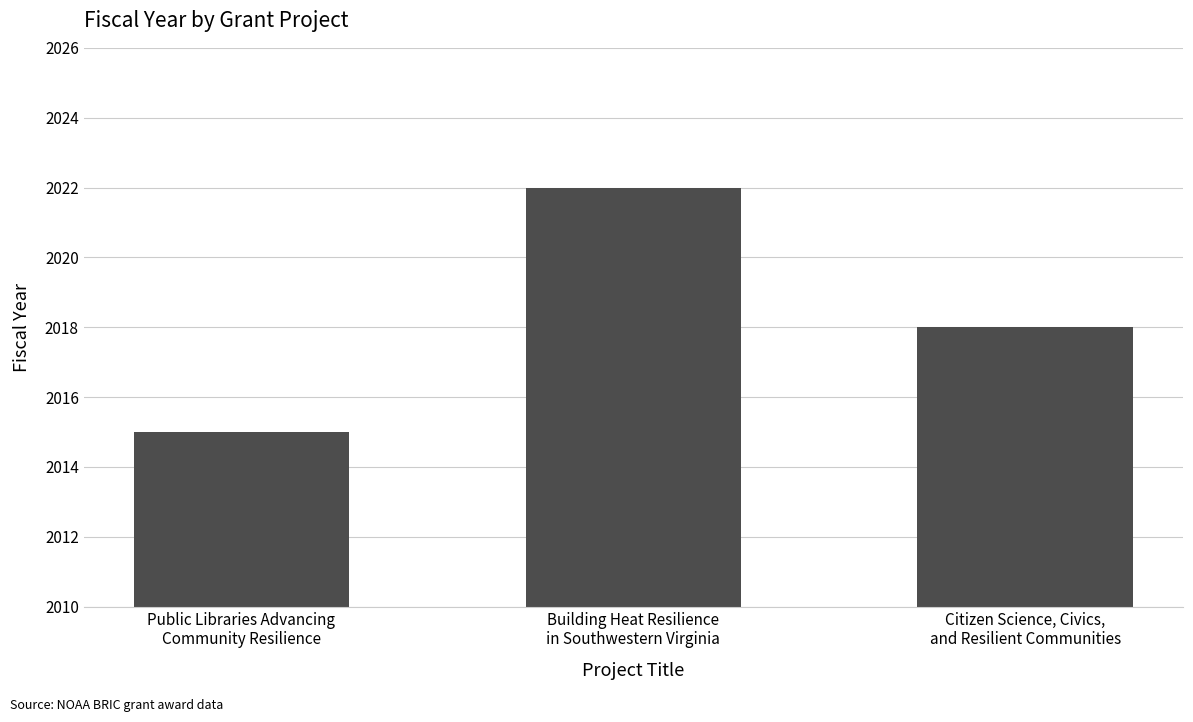

Rank the categories by value from lowest to highest.

Public Libraries Advancing
Community Resilience, Citizen Science, Civics,
and Resilient Communities, Building Heat Resilience
in Southwestern Virginia